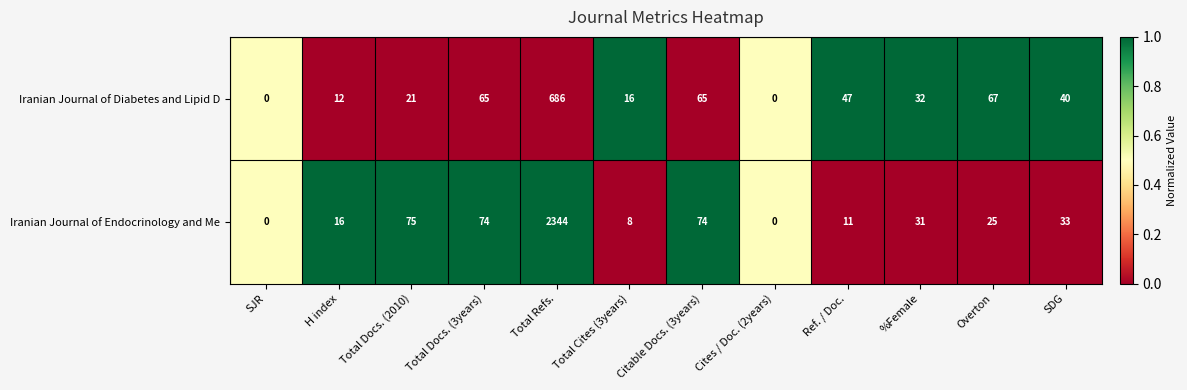

What is the sum of all Iranian Journal of Diabetes and Lipid D values?

1051